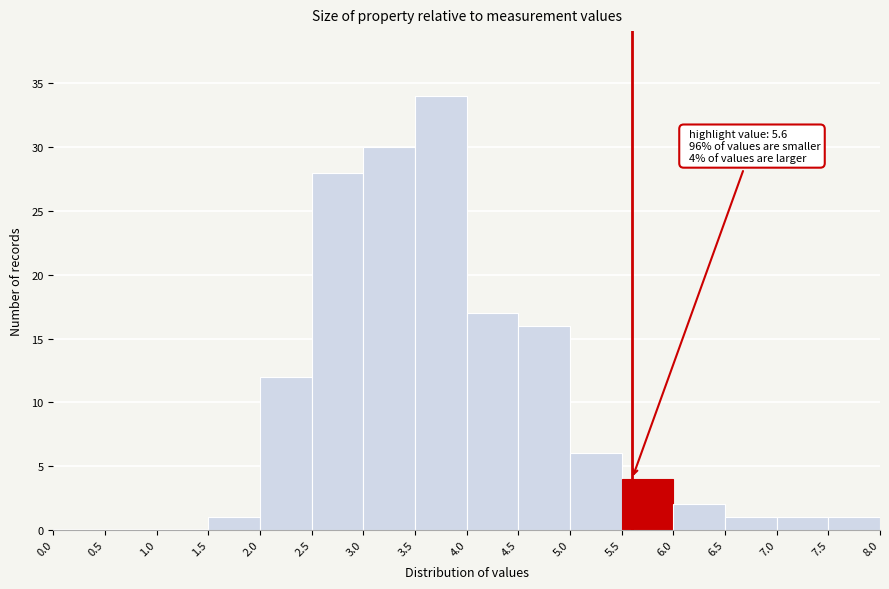

Over which range of the x-axis is the bar tallest?

3.5 to 4.0